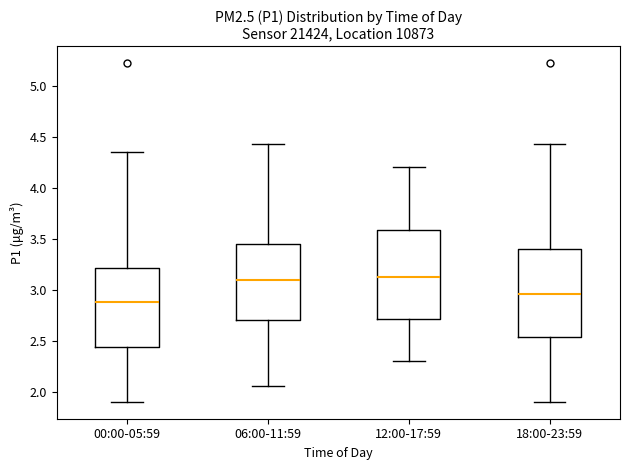

Reading left to right, transcribe this box plot: for each box, give where its median line is, the range the box spans, and where its two whiskers end, as read against the y-axis. The values are not printed on the chart, so give them approximately, as read against the axis.

00:00-05:59: median 2.90, box 2.45 to 3.20, whiskers 1.90 to 4.35
06:00-11:59: median 3.10, box 2.70 to 3.45, whiskers 2.05 to 4.45
12:00-17:59: median 3.15, box 2.70 to 3.60, whiskers 2.30 to 4.20
18:00-23:59: median 2.95, box 2.55 to 3.40, whiskers 1.90 to 4.45